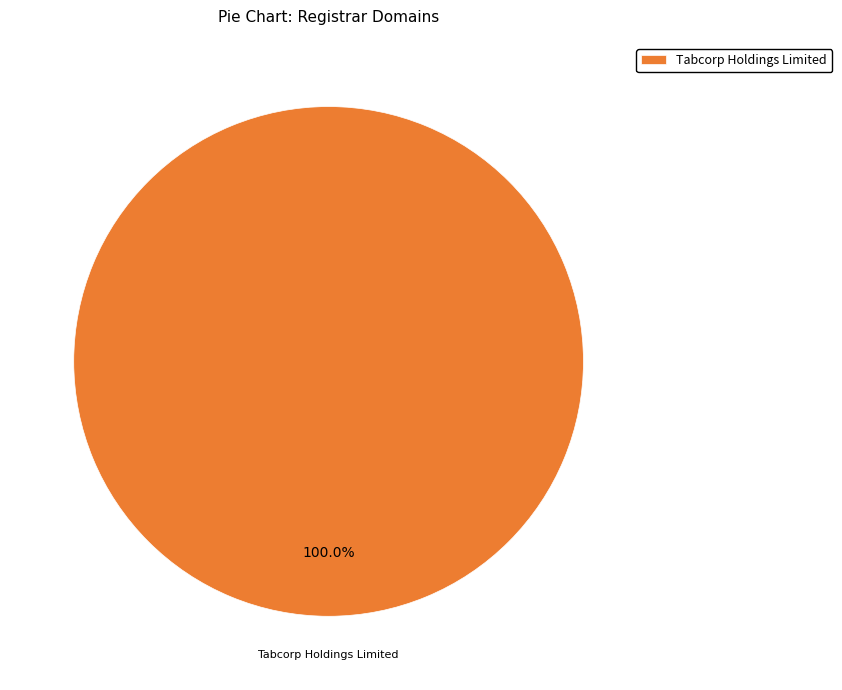

Rank the categories by value from highest to lowest.

Tabcorp Holdings Limited